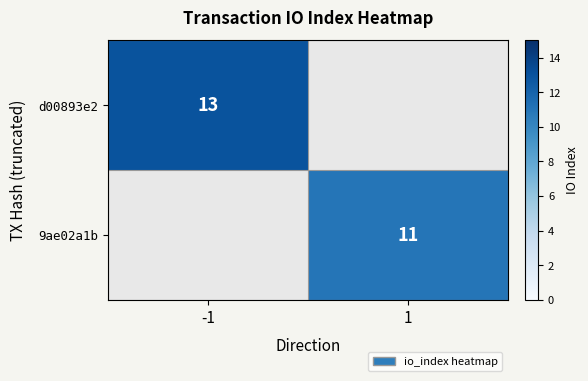

Which has a higher value, 1 or -1?

-1